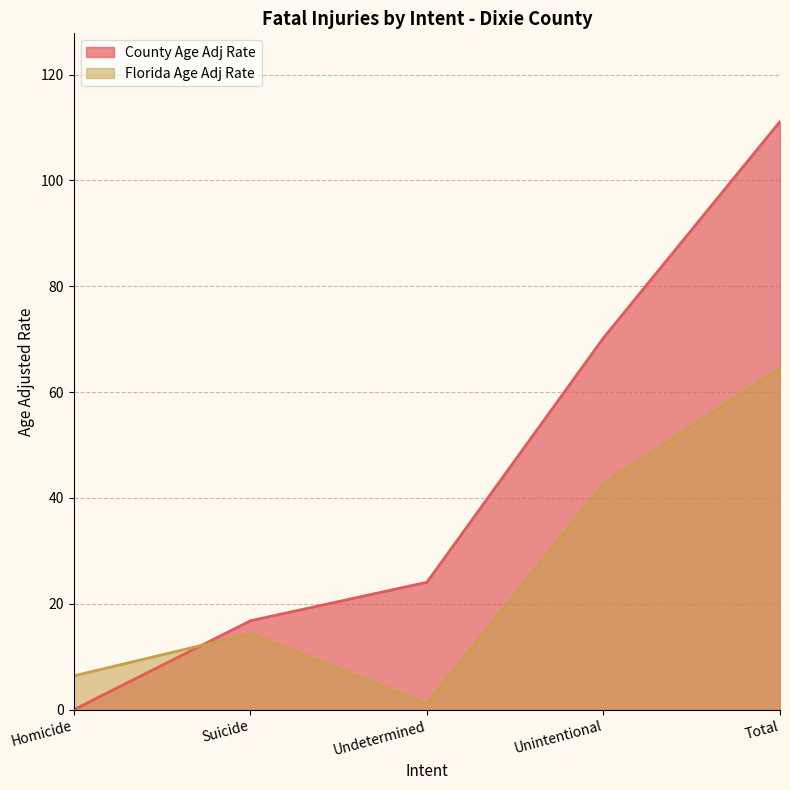

Which series ends up on top after the final intersection of Florida Age Adj Rate and County Age Adj Rate?

County Age Adj Rate